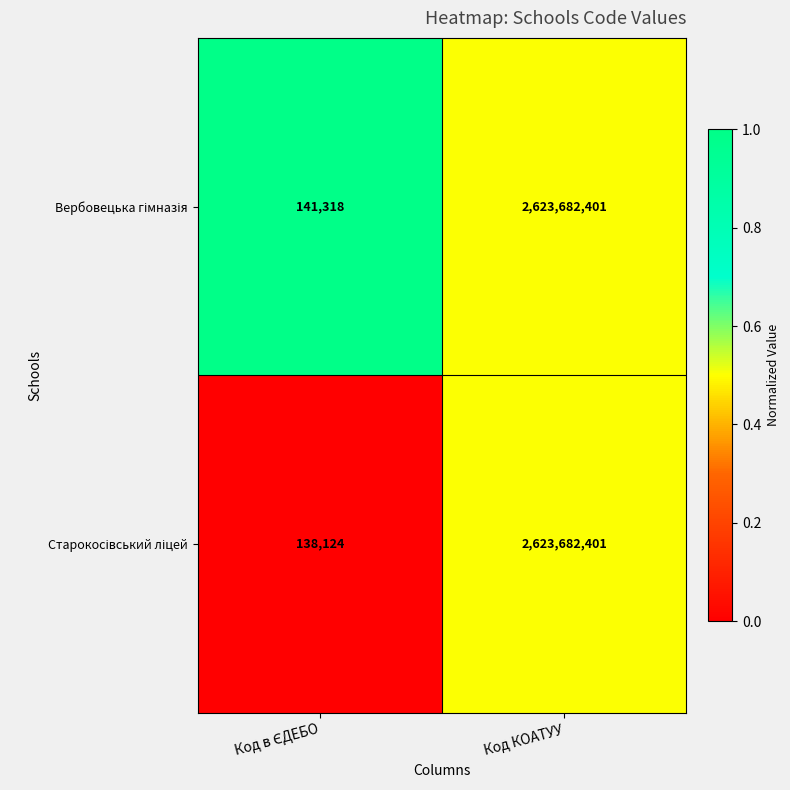

What is the smallest value displayed?

138124